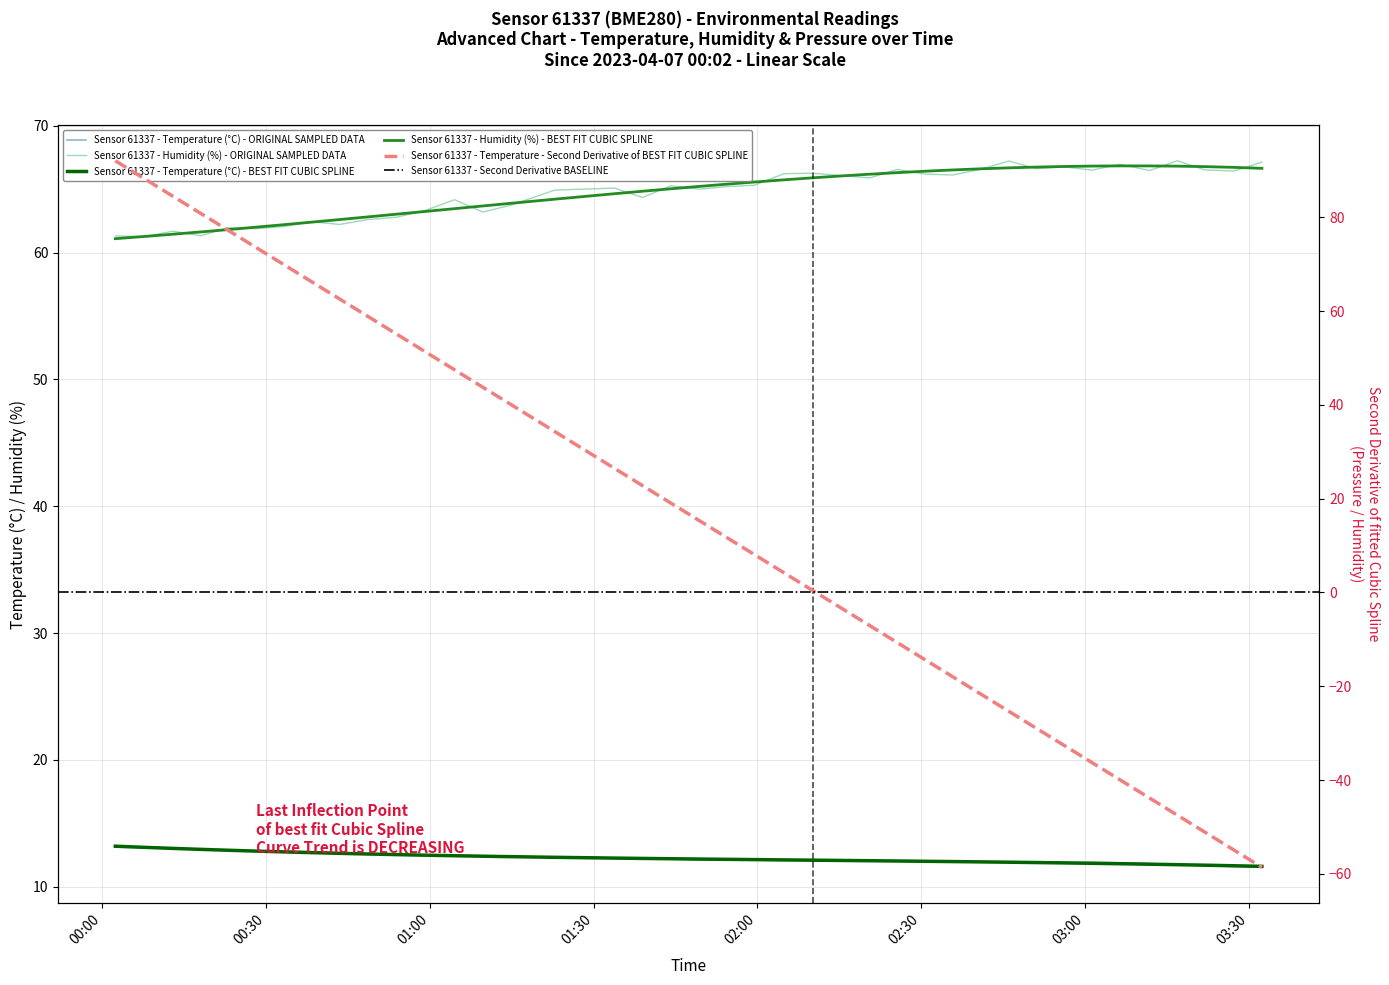

Reading left to right, transcribe all the data shown in this chart.

temperature: 13.1	13.1	13.0	13.0	12.9	12.8	12.8	12.8	12.7	12.6	12.5	12.5	12.4	12.4	12.4	12.3	12.3	12.2	12.2	12.1	12.1	12.1	12.1	12.1	12.1	12.0	12.0	12.0	12.0	12.0	11.9	11.9	11.9	11.9	11.9	11.8	11.8	11.7	11.6	11.5
humidity: 61.3	61.2	61.7	61.3	62.0	61.9	62.0	62.4	62.2	62.6	62.8	63.3	64.2	63.2	63.7	64.9	65.1	64.3	65.3	65.0	65.2	65.3	66.2	66.2	66.1	65.9	66.5	66.2	66.1	66.6	67.2	66.6	66.8	66.5	67.0	66.5	67.2	66.5	66.4	67.1